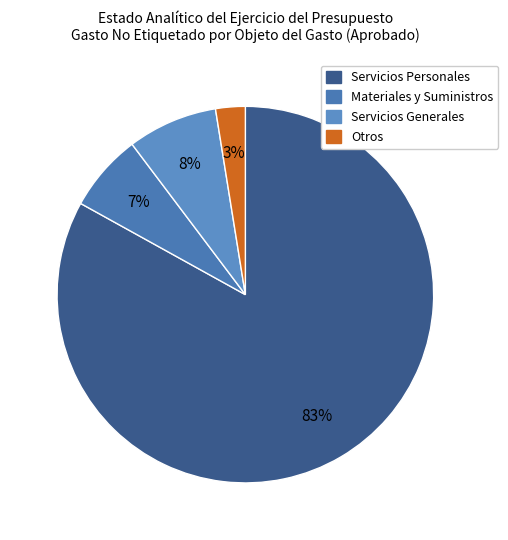

What percentage is the Otros slice, to the nearest percent?

3%